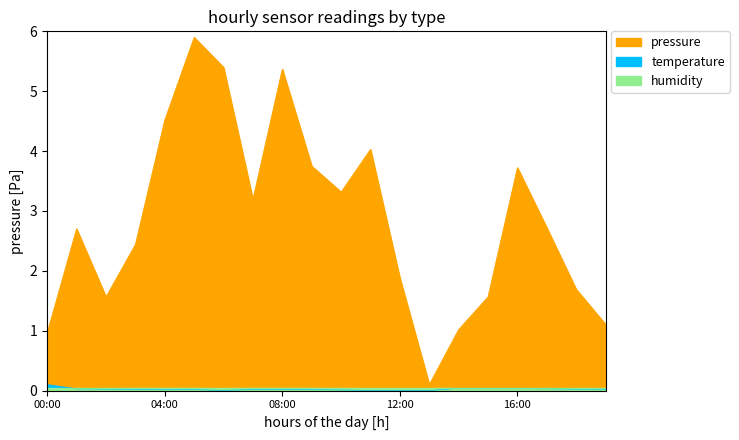

True or false: pressure has more than 2 points higher than both neighbors.

True